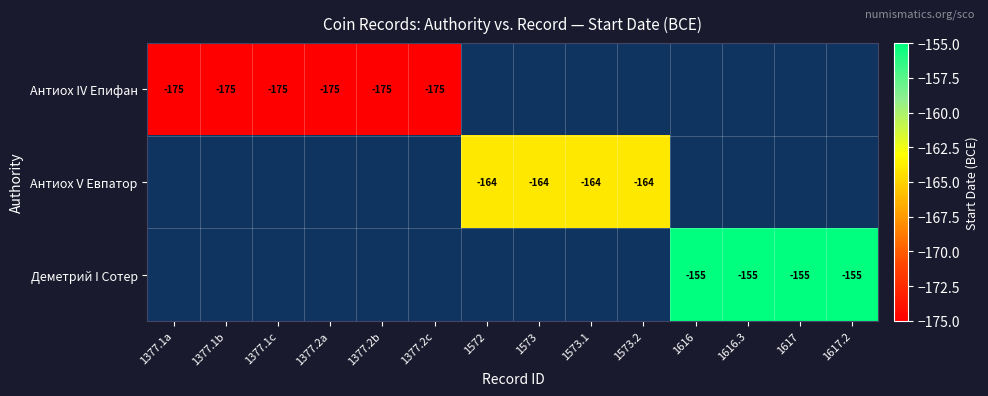

What is the smallest value displayed?

-175.0